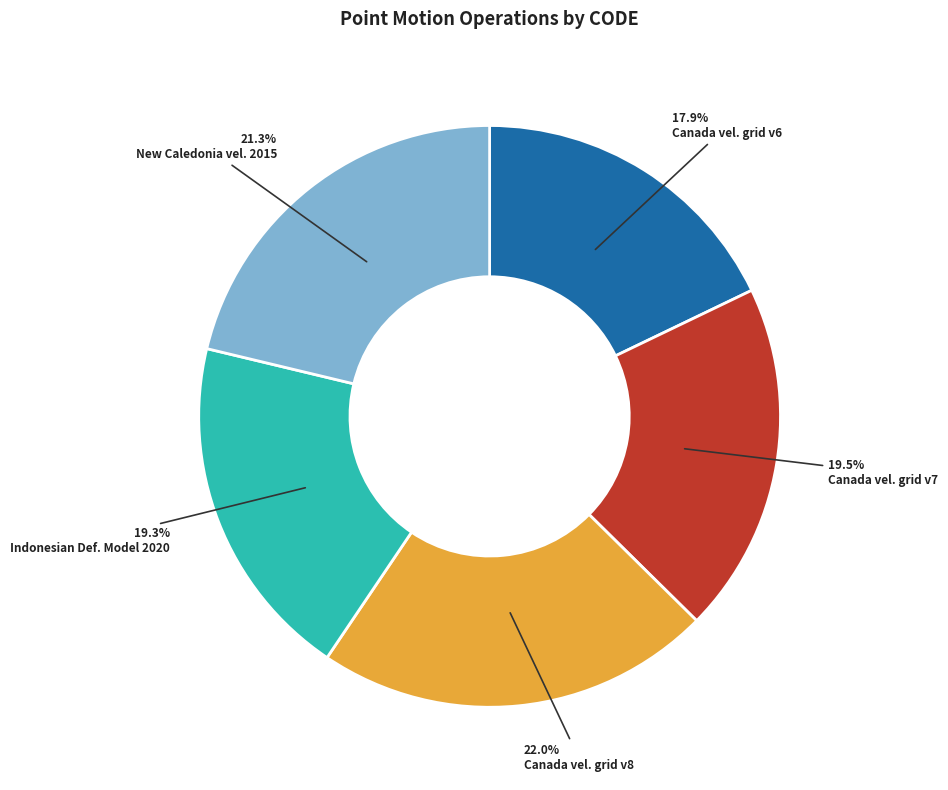

Approximately how many times larger is the value at Canada vel. grid v6 compared to Canada vel. grid v8?

0.8